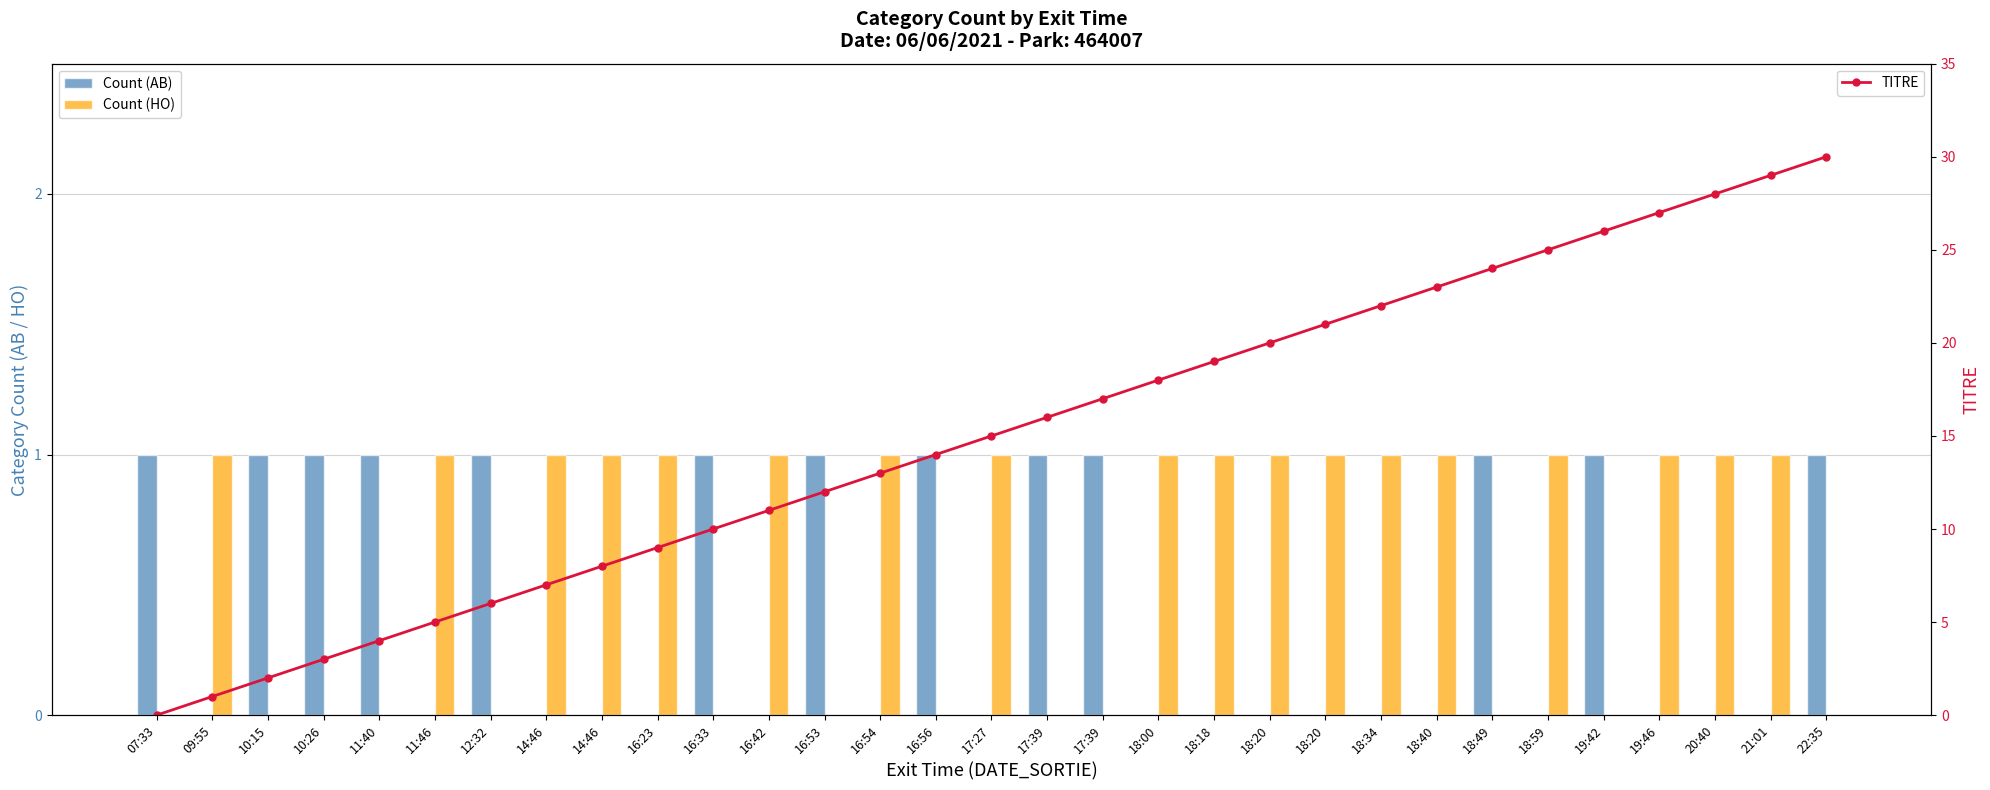

At which category is the sum across all series the highest?

22:35